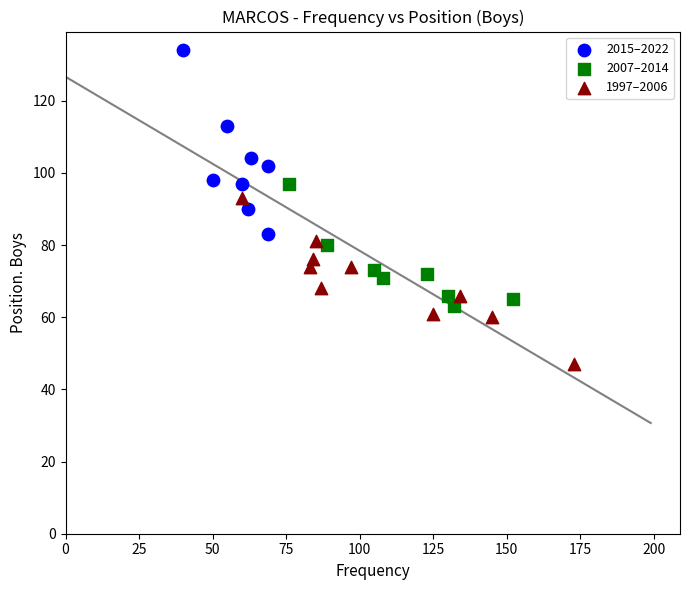

Which series contains the lowest Y value?

1997–2006